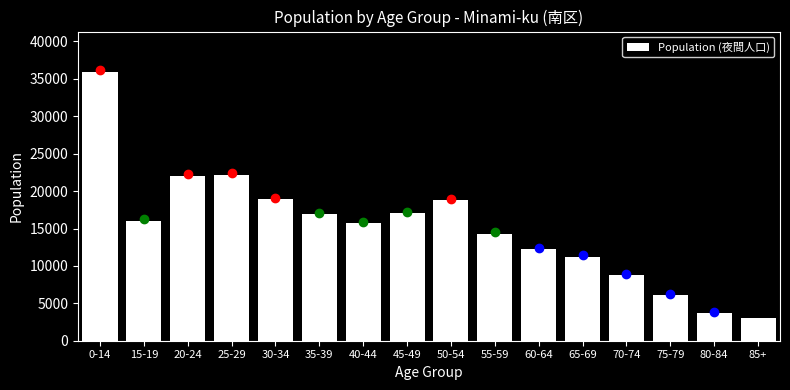

What is the label of the 5th bar from the left?

30-34